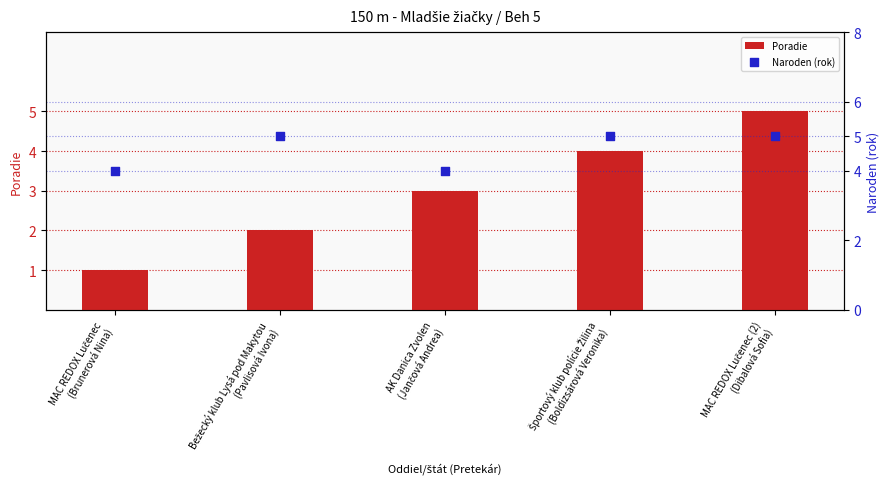

What are all the series names shown in the legend?

Poradie, Naroden (rok)